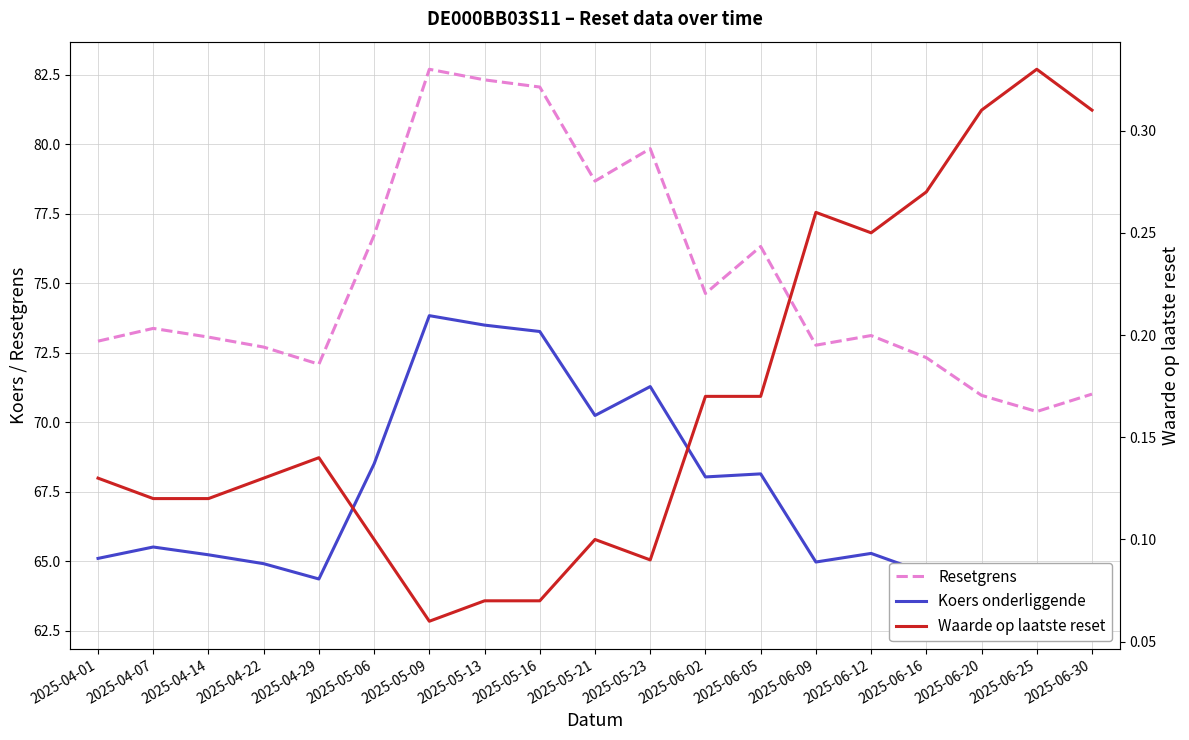

Reading left to right, transcribe all the data shown in this chart.

Resetgrens: 72.9	73.4	73.1	72.7	72.1	76.7	82.7	82.3	82.1	78.7	79.8	74.6	76.3	72.8	73.1	72.3	71.0	70.4	71.0
Koers onderliggende: 65.1	65.5	65.2	64.9	64.4	68.5	73.8	73.5	73.3	70.2	71.3	68.0	68.2	65.0	65.3	64.6	63.4	62.9	63.4
Waarde op laatste reset: 0.1	0.1	0.1	0.1	0.1	0.1	0.1	0.1	0.1	0.1	0.1	0.2	0.2	0.3	0.2	0.3	0.3	0.3	0.3